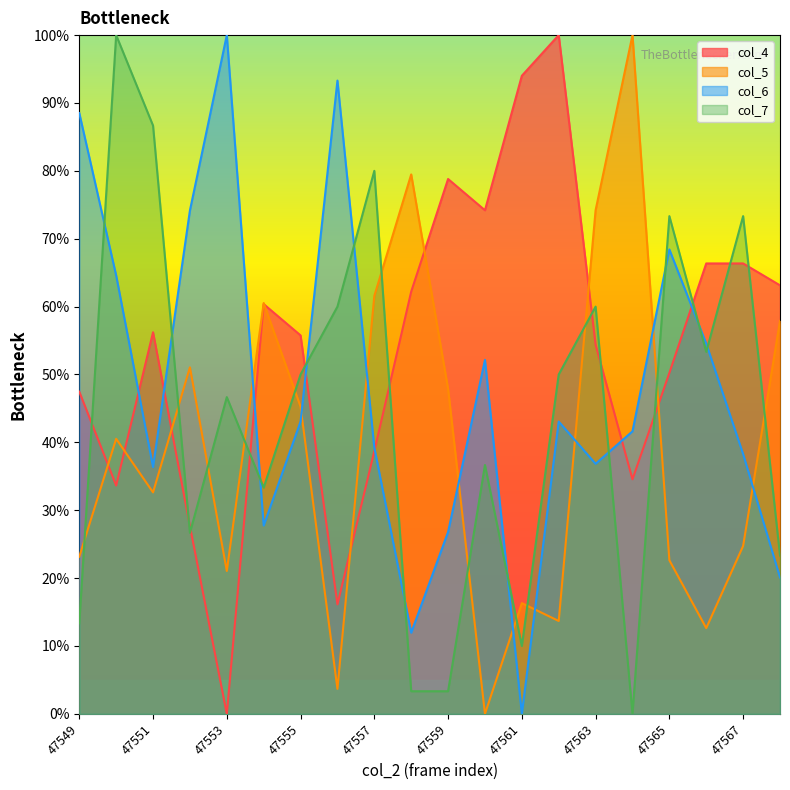

True or false: col_6 has a value of 54.5 at 47566.

True